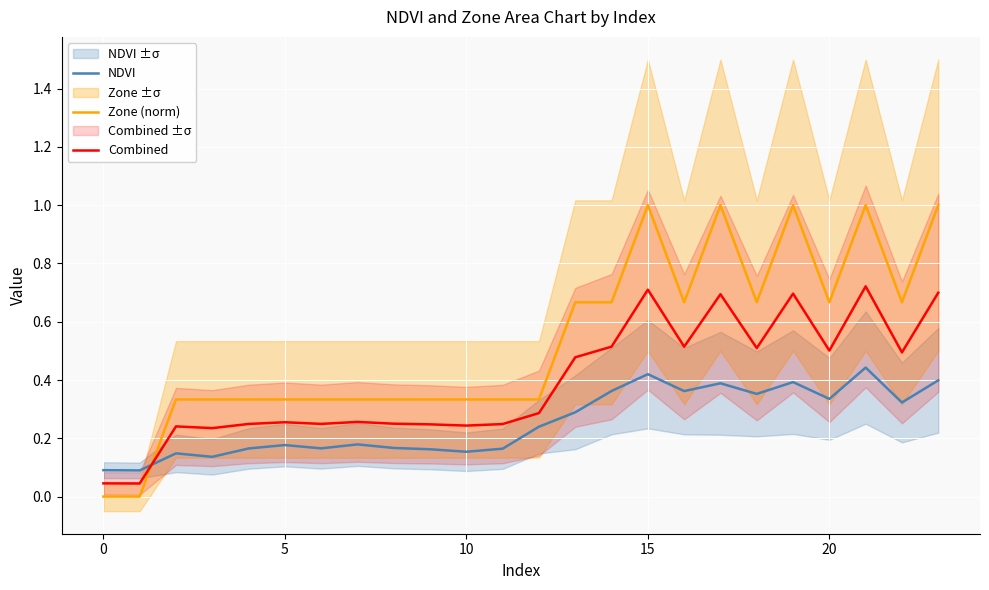

How many categories are shown in the chart?

24